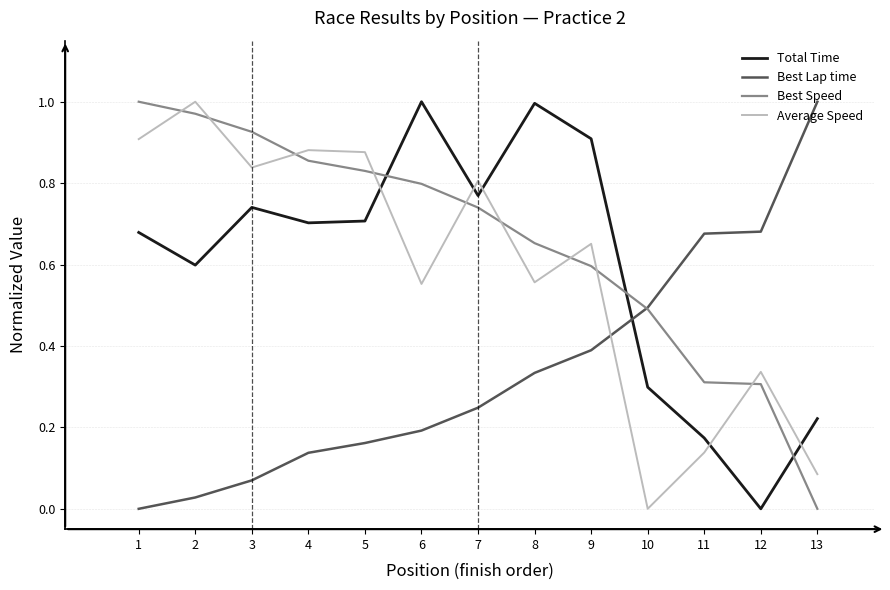

At which label does Best Speed reach its minimum?

13